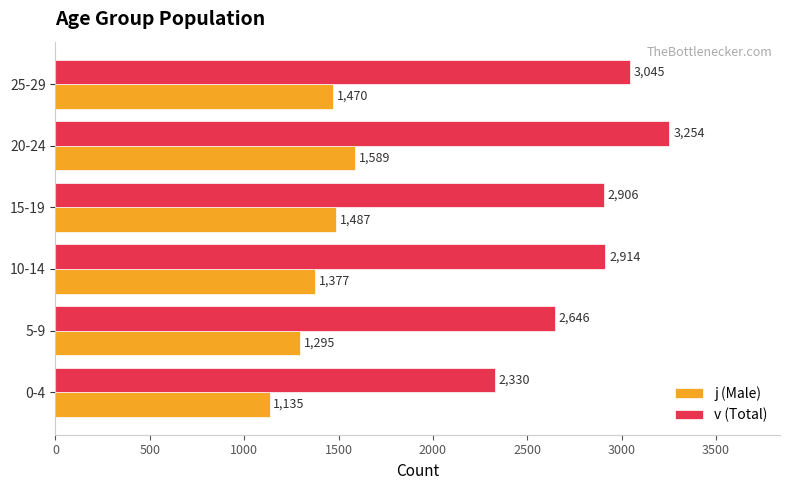

What is the average value of the v (Total) series?

2849